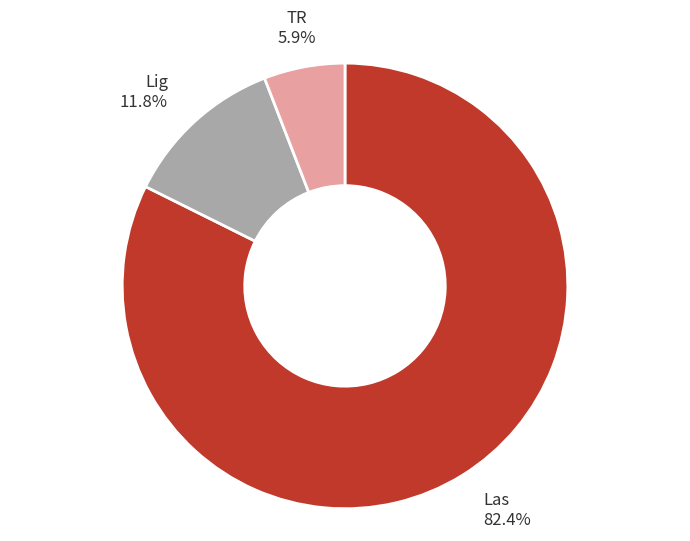

To the nearest percent, what is the difference between the largest and smallest slice percentages?

76%